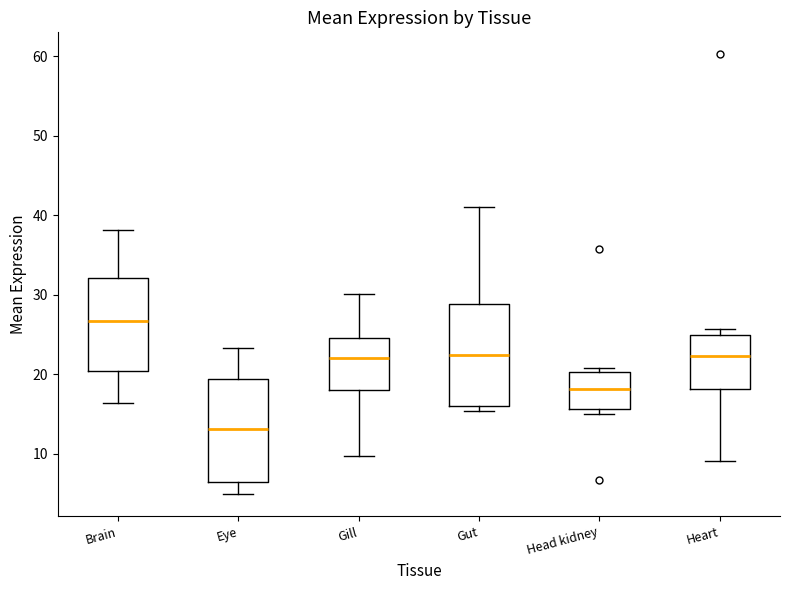

Which box has the lowest median line?

Eye